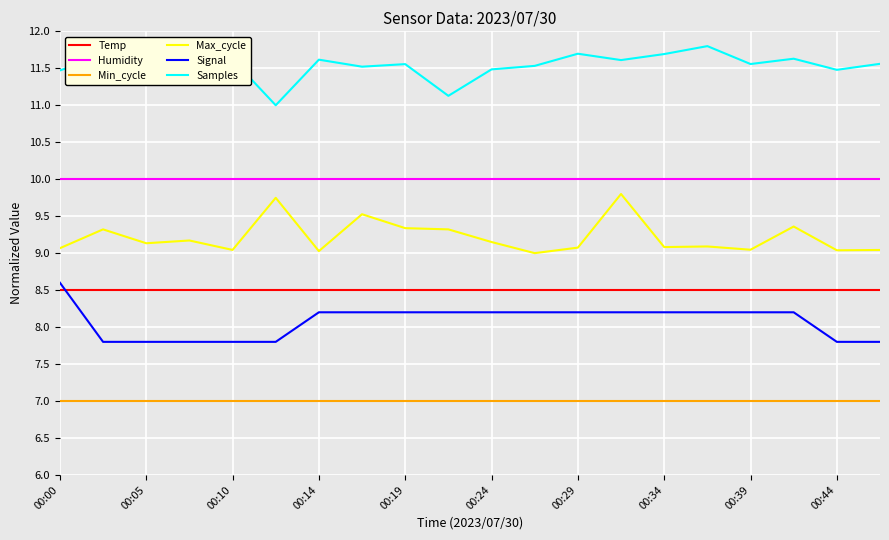

True or false: Max_cycle and Humidity cross at least once.

False